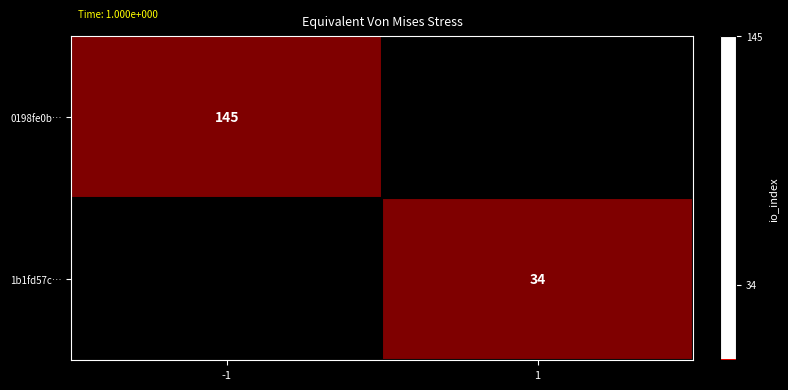

The value of 0198fe0b… at -1 is 55.4. True or false?

False